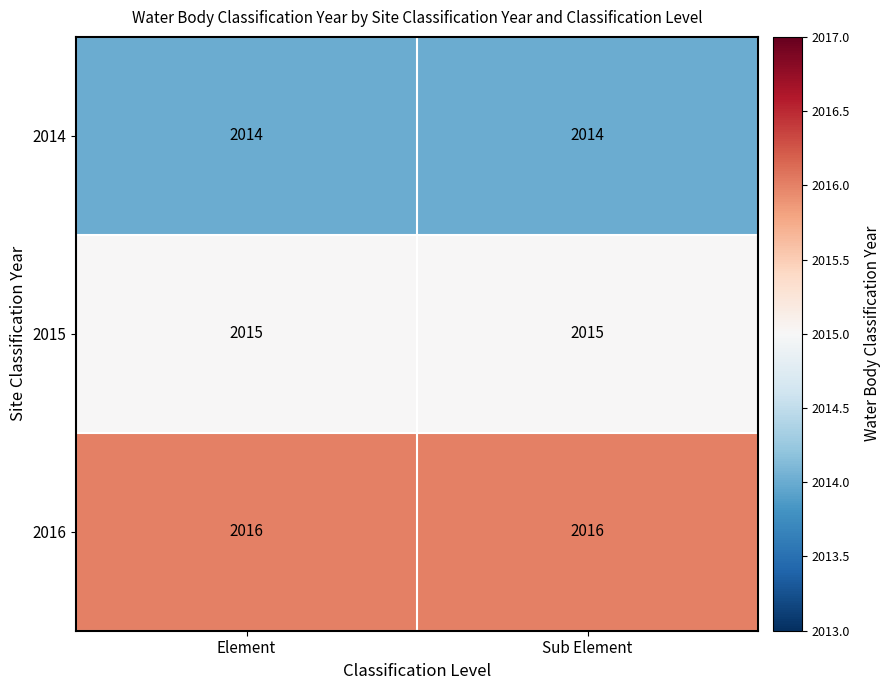

What is the approximate value of 2015 at Sub Element?

2015